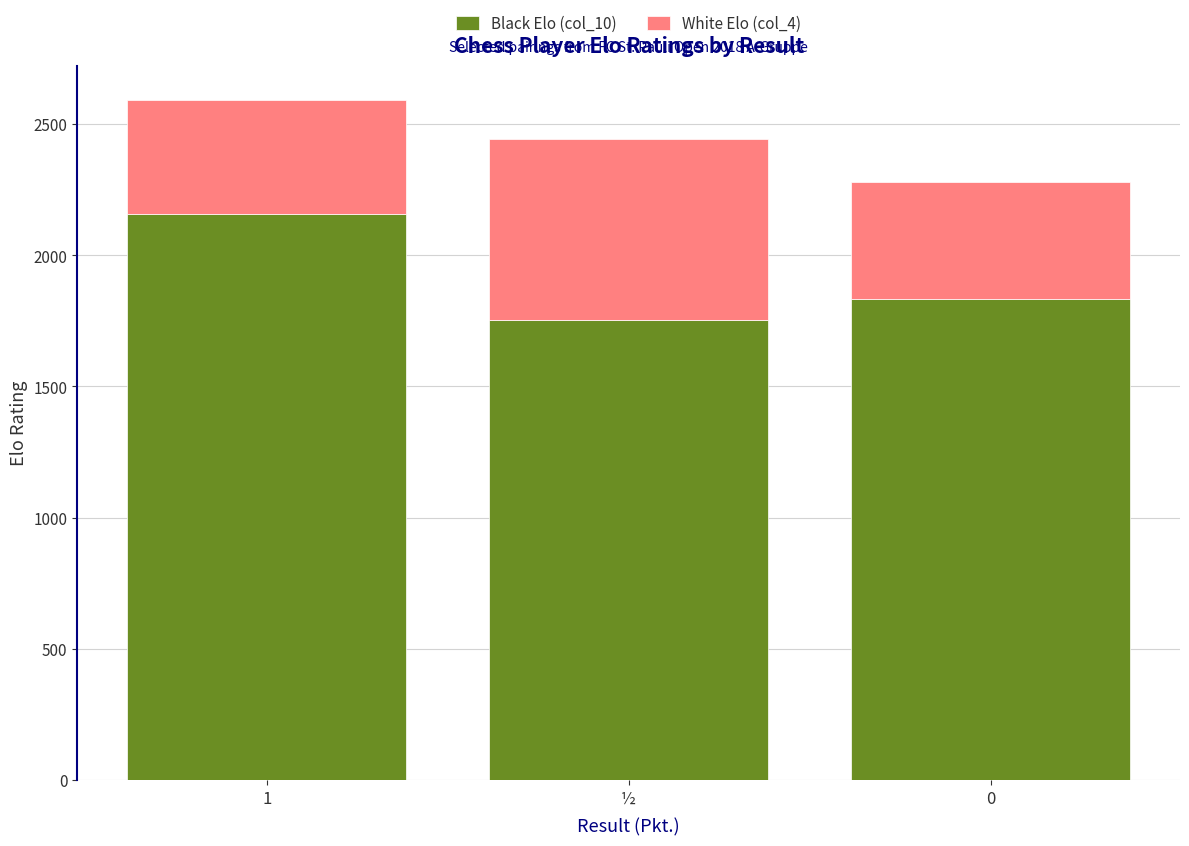

Rank the categories by Black Elo (col_10) value from lowest to highest.

½, 0, 1